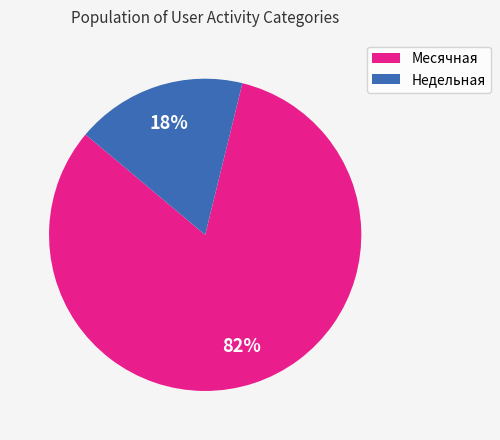

How many slices are in this pie chart?

2